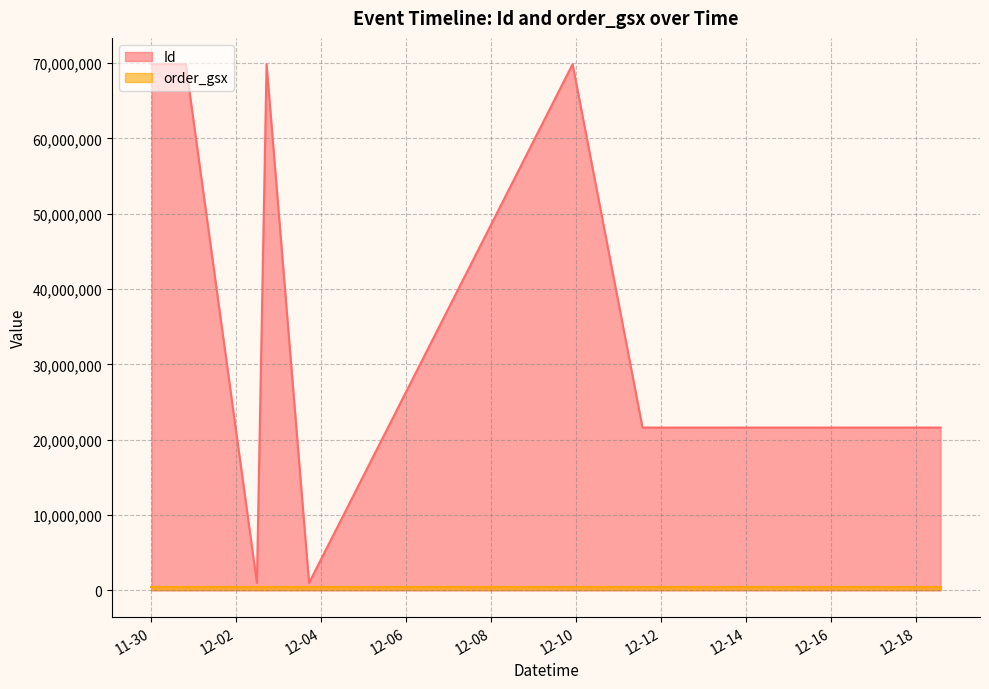

Which series has the largest range (max minus min)?

Id